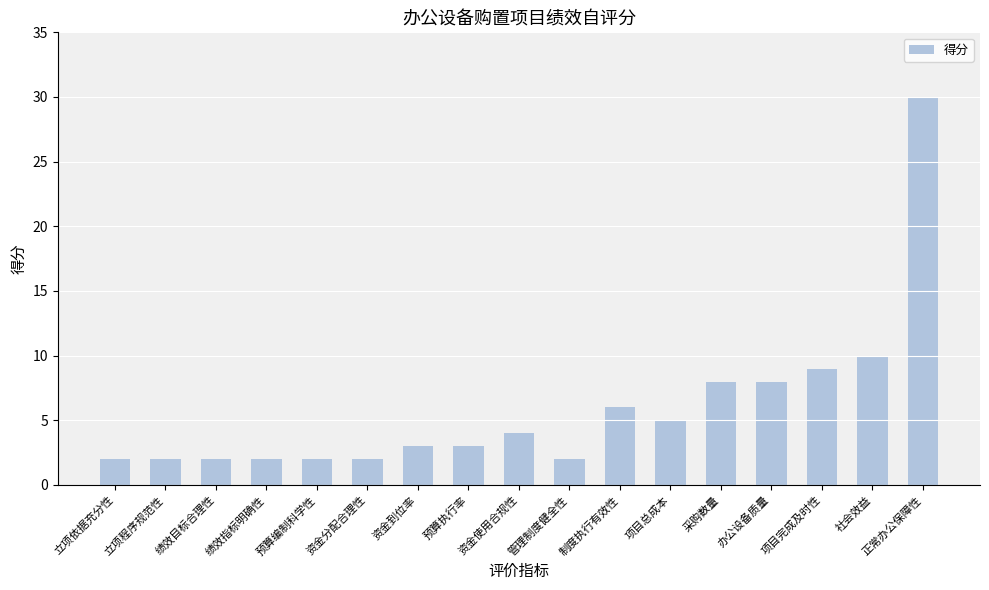

Reading left to right, what are all the values shown in this chart?

2	2	2	2	2	2	3	3	4	2	6	5	8	8	9	10	30